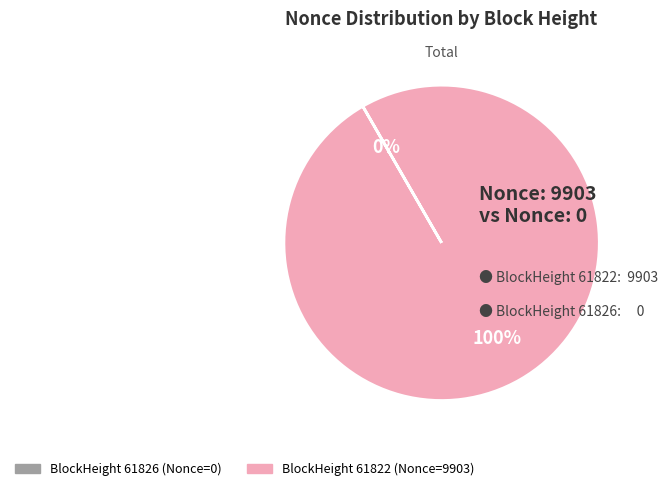

Is there a majority slice in this chart?

Yes